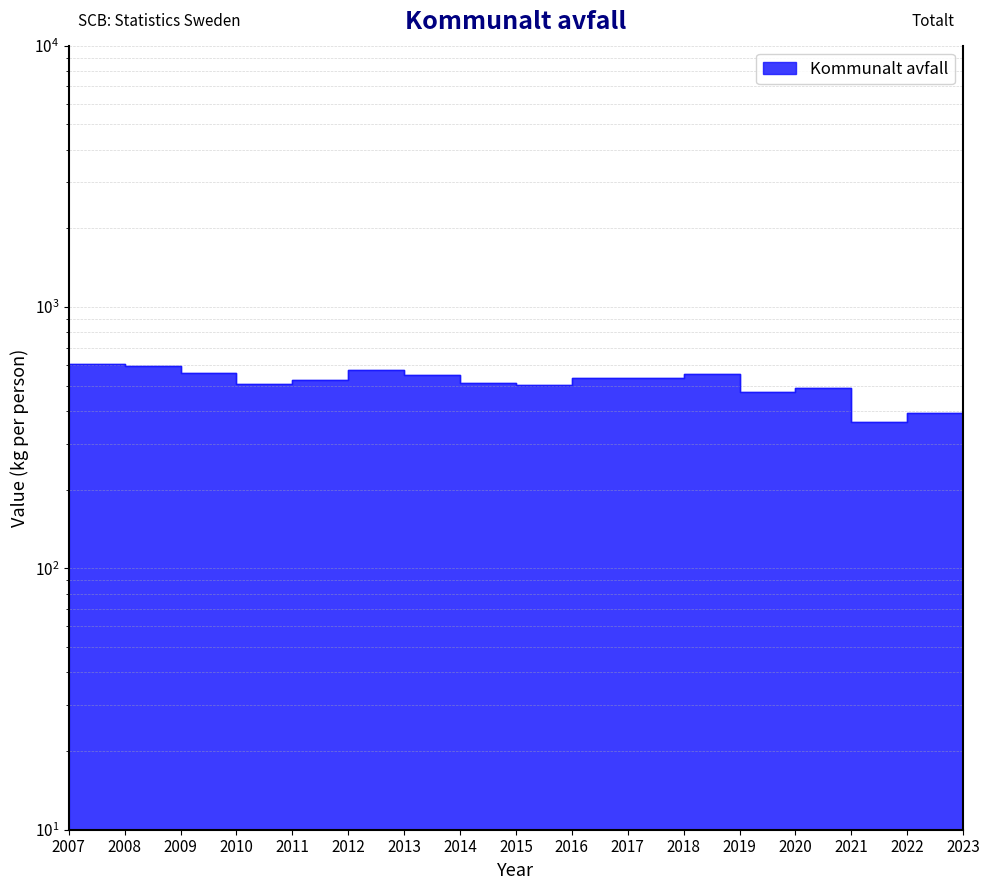

Reading left to right, what are all the values shown in this chart?

2007=587	2008=607	2009=597	2010=558	2011=506	2012=527	2013=573	2014=549	2015=514	2016=502	2017=536	2018=534	2019=556	2020=475	2021=490	2022=362	2023=394